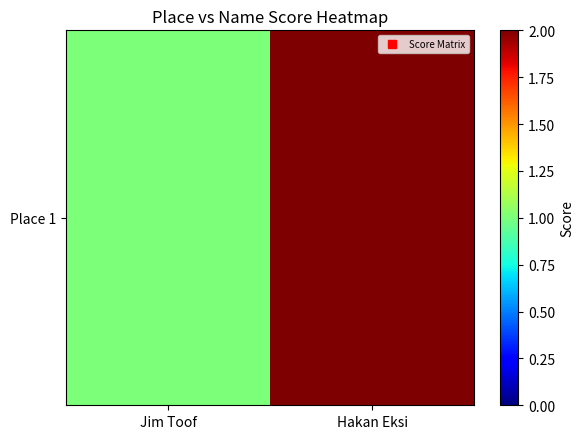

What is the sum of the values at Hakan Eksi and Jim Toof?

3